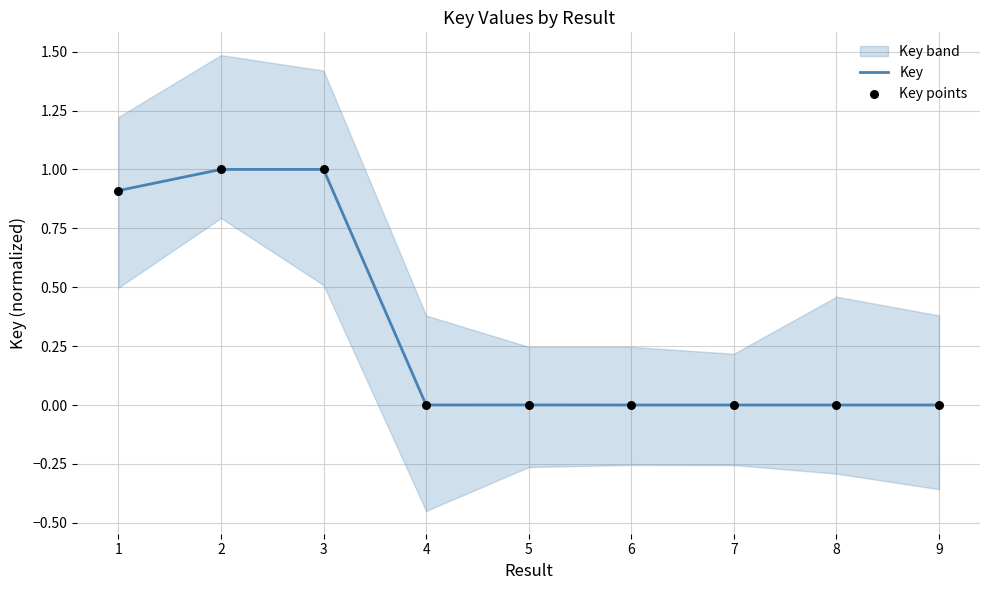

True or false: Key has a value of 0.0 at 8.

True